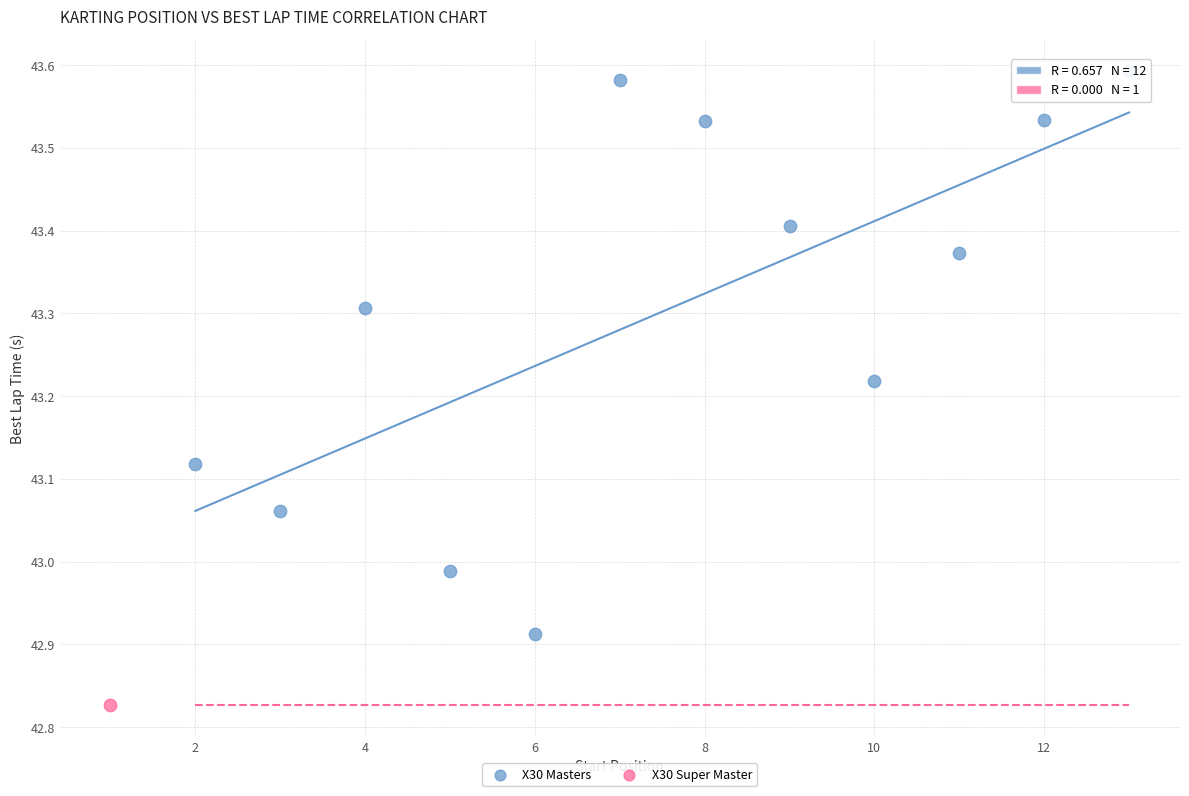

What are all the series names shown in the legend?

X30 Masters, X30 Super Master